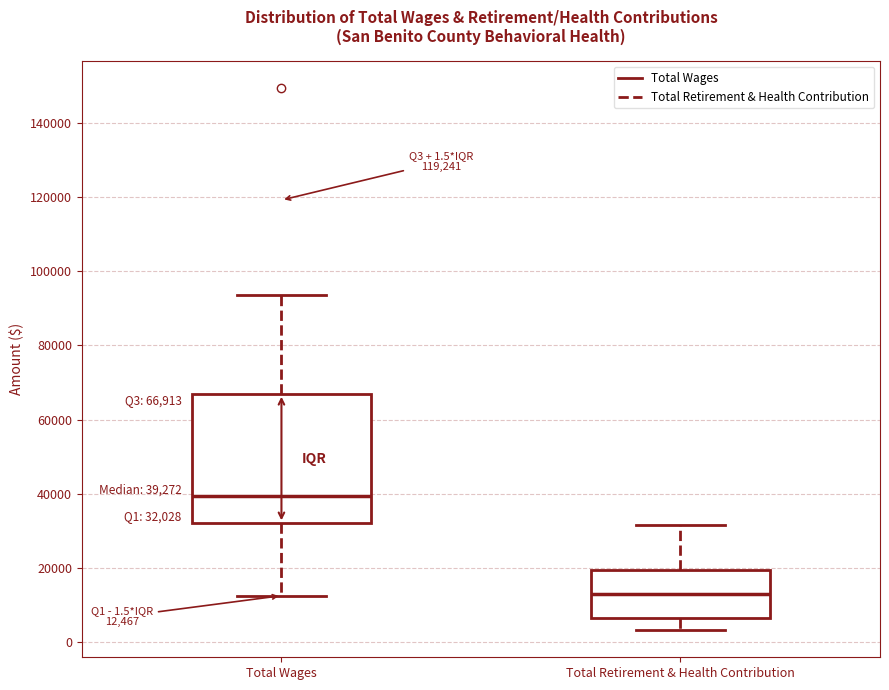

Comparing the boxes themselves (not the whiskers), which one is the tallest?

Total Wages